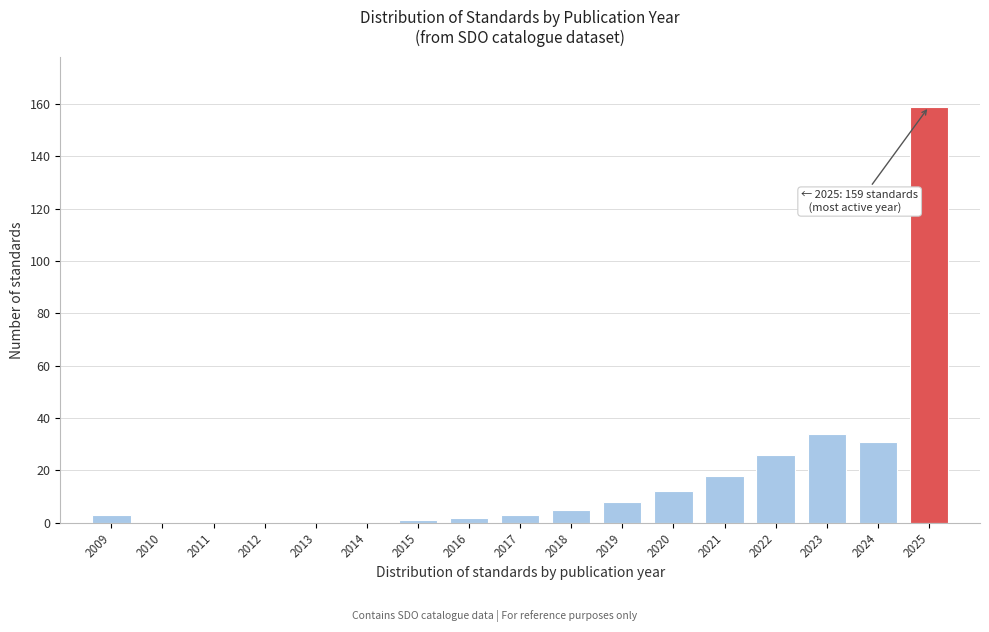

What is the sum of all values?

302